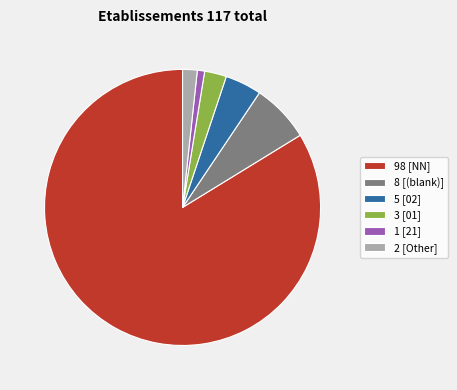

Which category has the smallest portion of the pie?

1 [21]